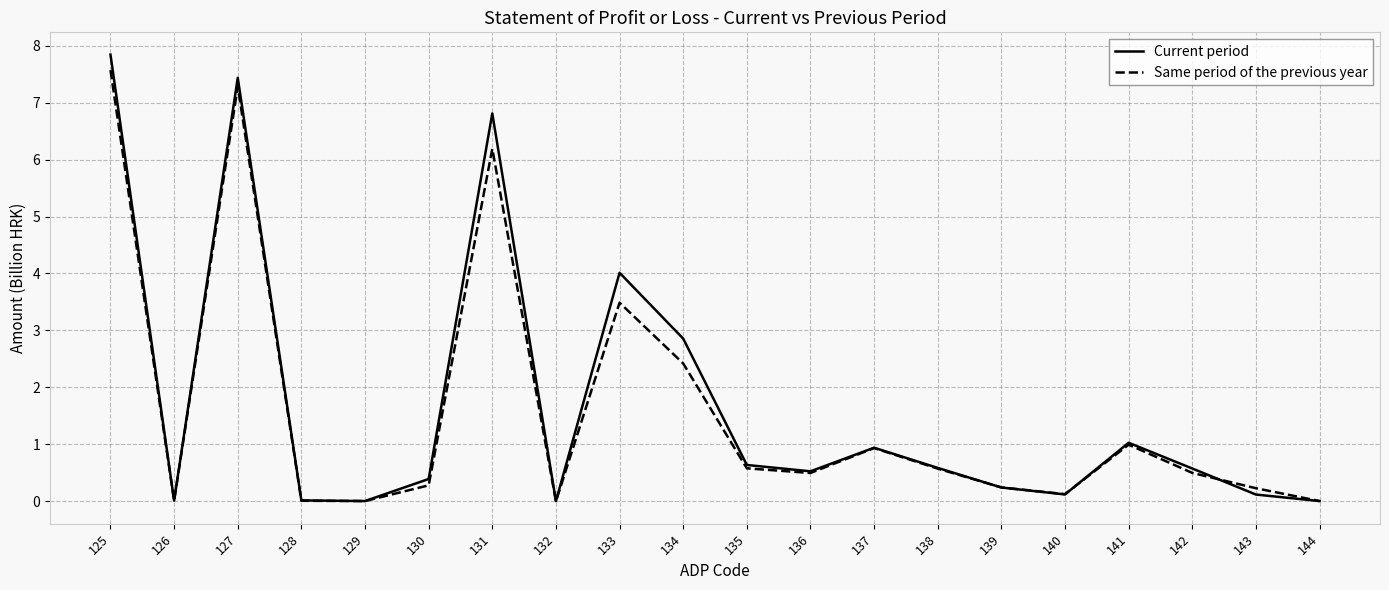

What is the difference between the maximum and second lowest values in the Same period of the previous year series?

7.6